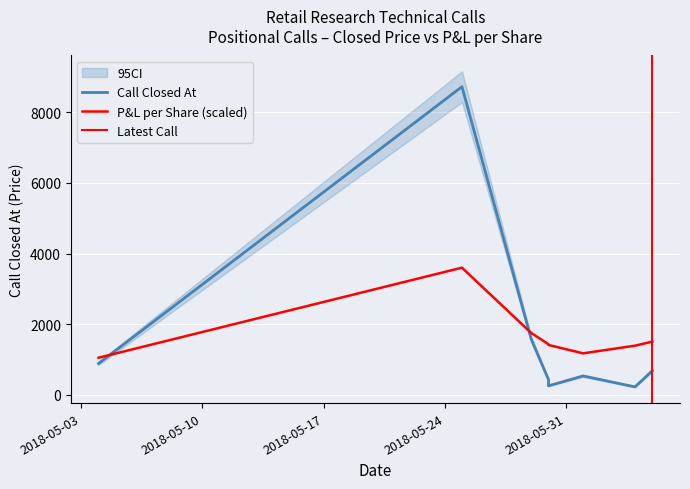

What is the difference between the maximum and minimum values in the Call Closed At series?

8494.0